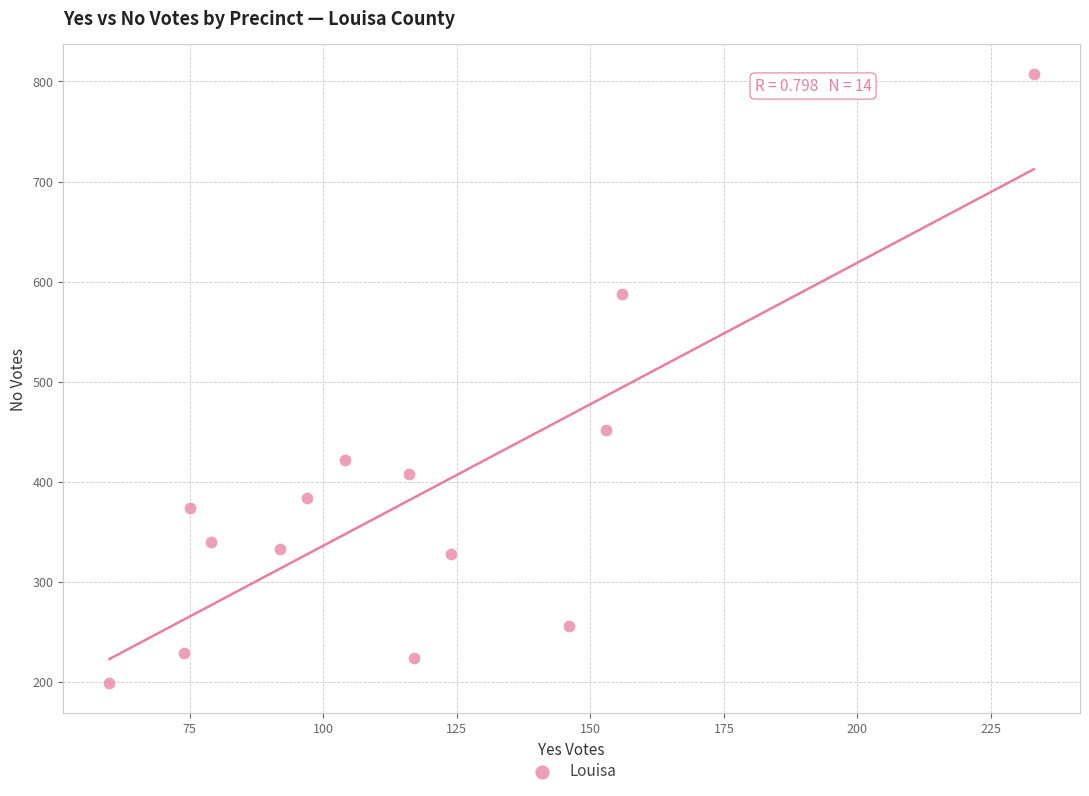

What is the range of X values (max minus min)?

173